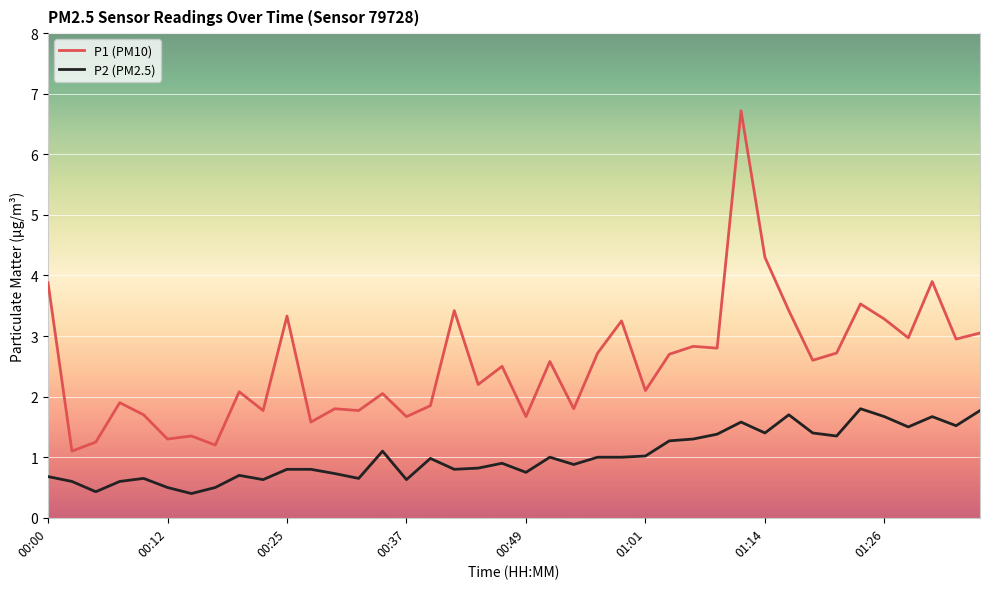

True or false: P2 (PM2.5) and P1 (PM10) intersect in this chart.

False